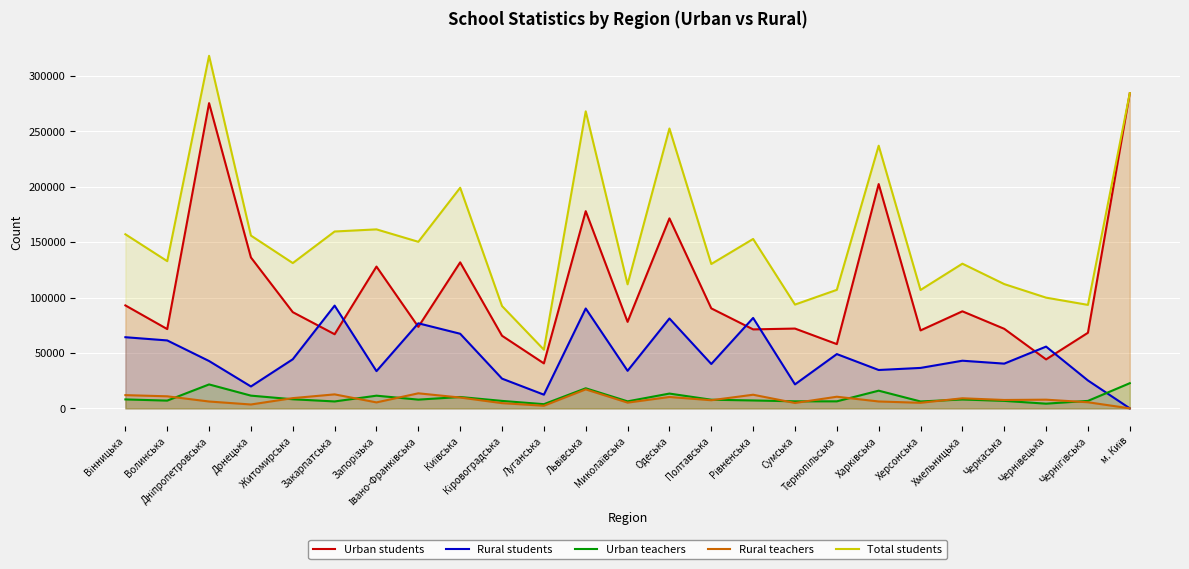

How many categories are shown in the chart?

25